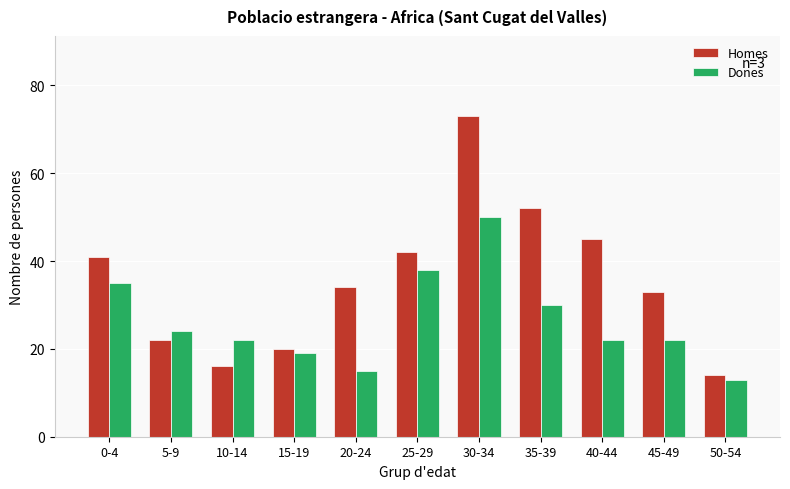

How many bars are there in each group?

2